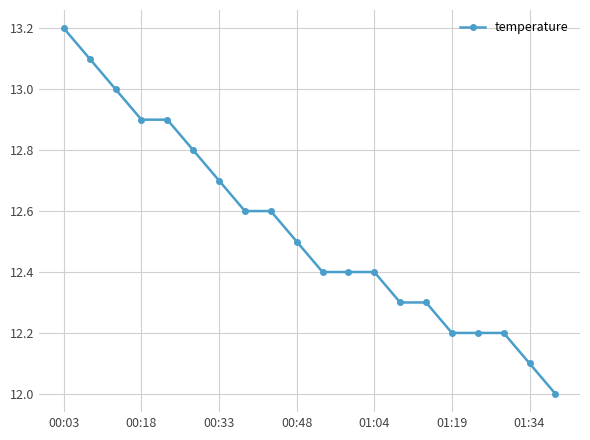

What is the minimum value shown in the chart?

12.0